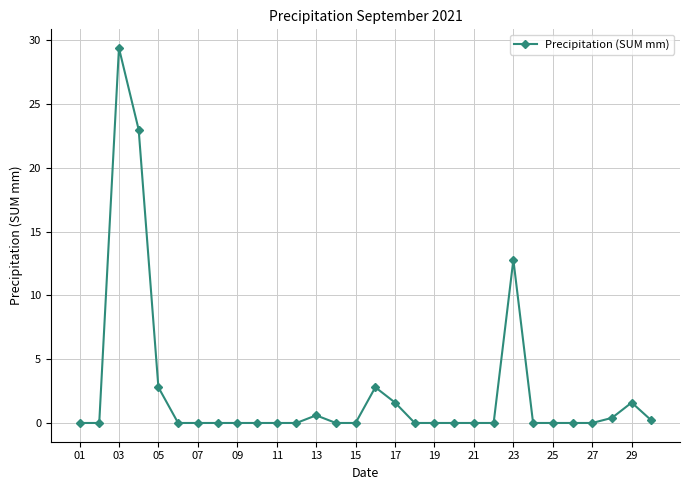

What is the greatest value displayed?

29.4